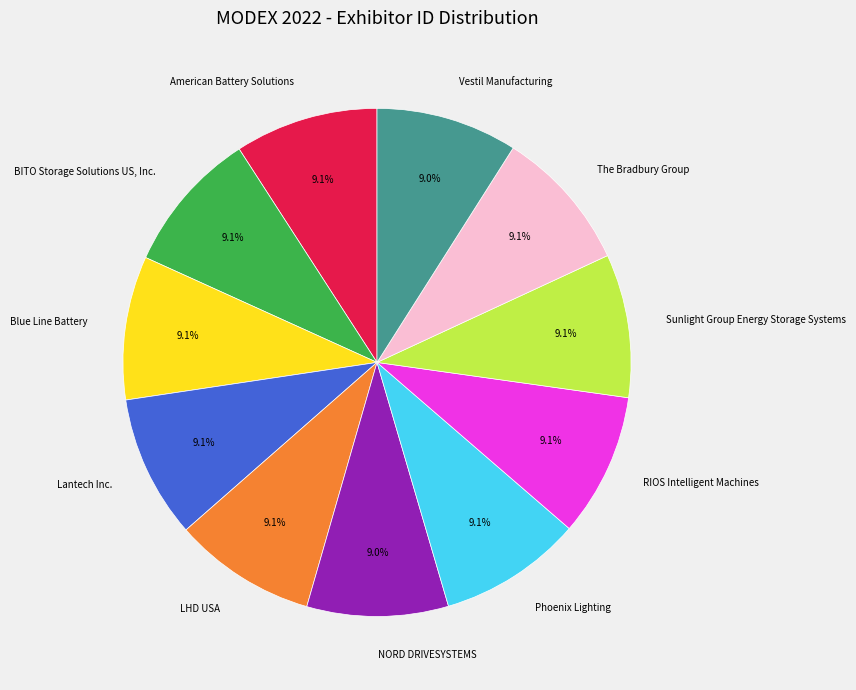

To the nearest percent, what percentage of the pie is Vestil Manufacturing?

9%